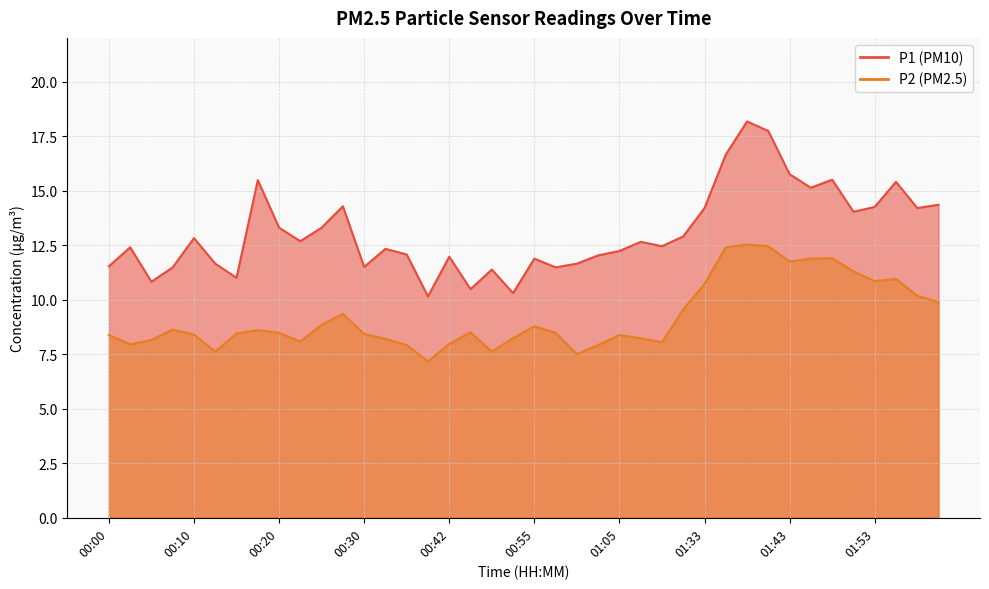

What is the label of the 20th point from the right?

00:55